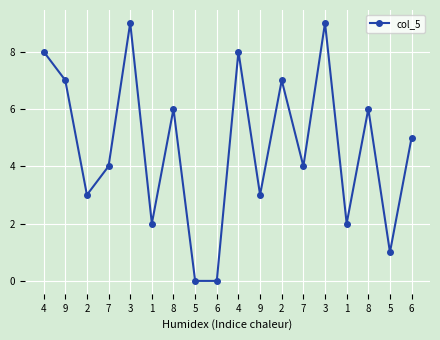

Is it true that the value at 9 is 5?

False